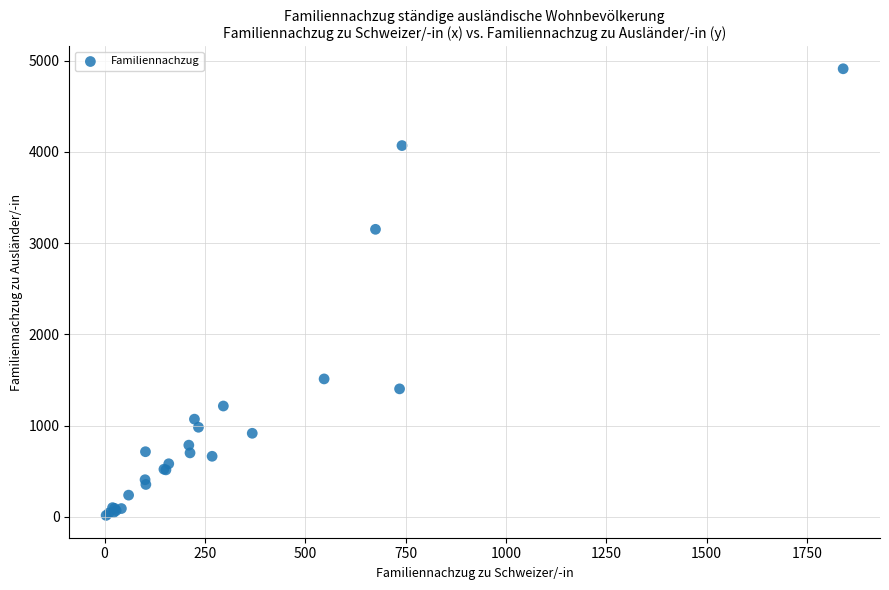

What Y value in the scatter plot is closest to 2463?

3151